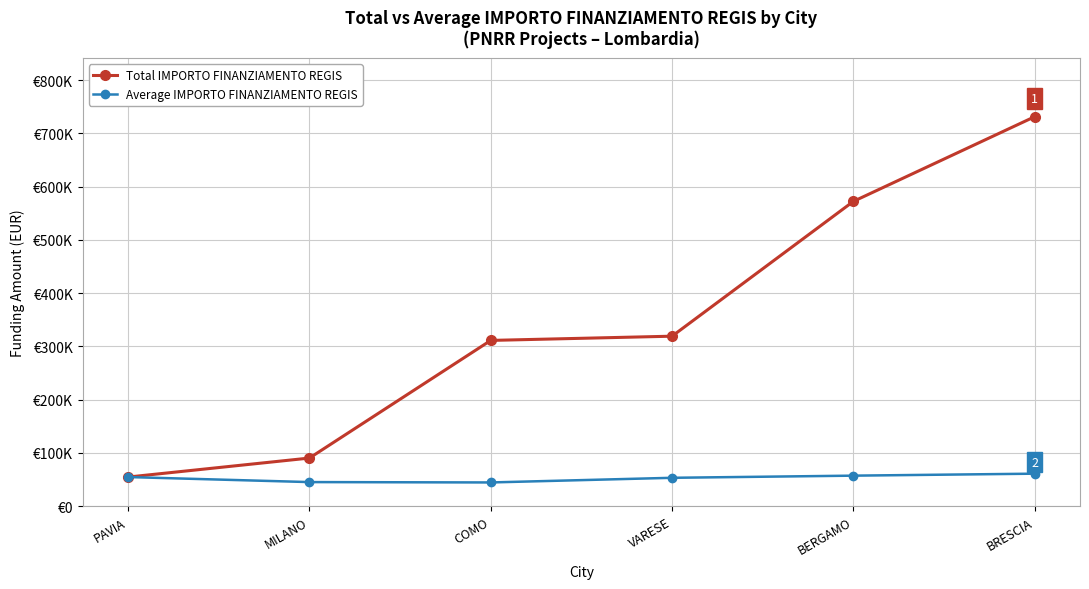

Does the chart have visible grid lines?

Yes